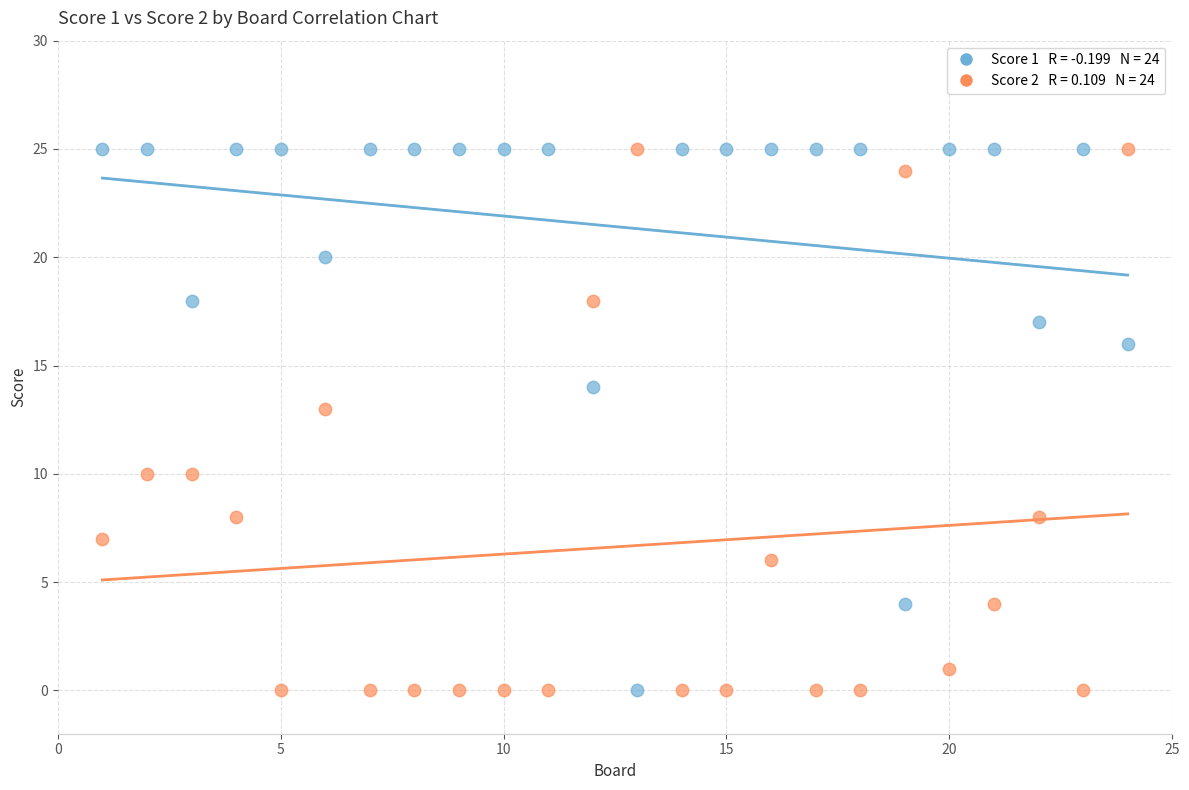

Across all data points, what is the range of X values (max minus min)?

23